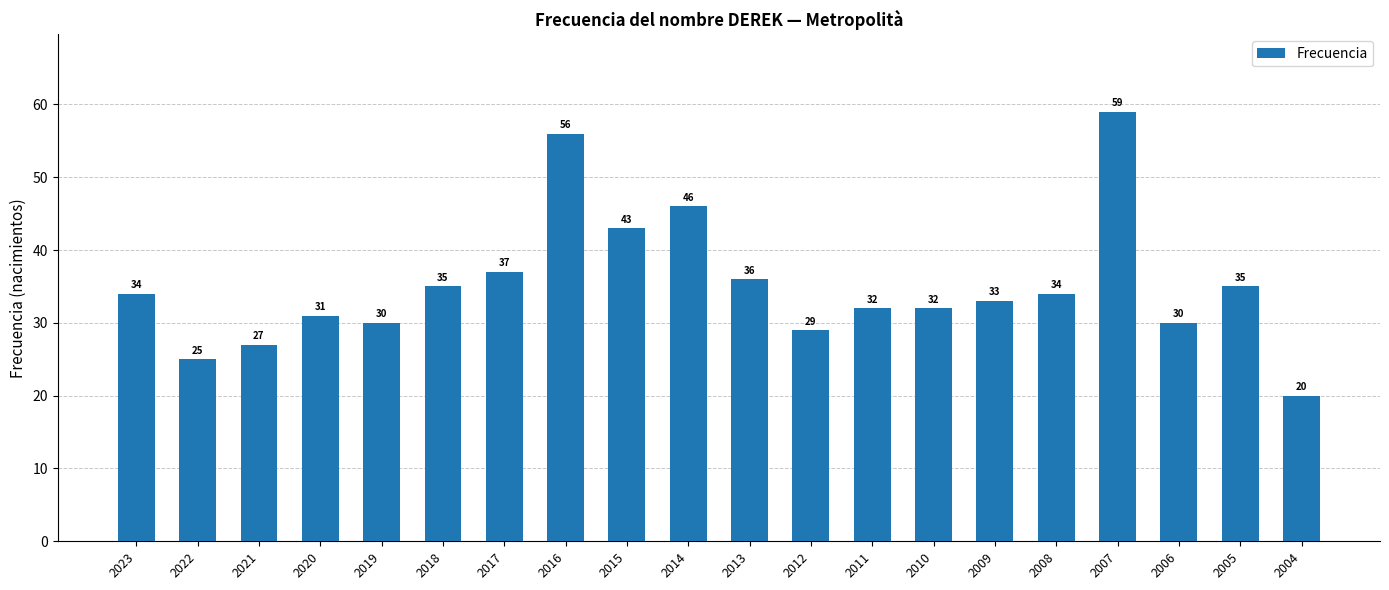

Which has a higher value, 2012 or 2013?

2013